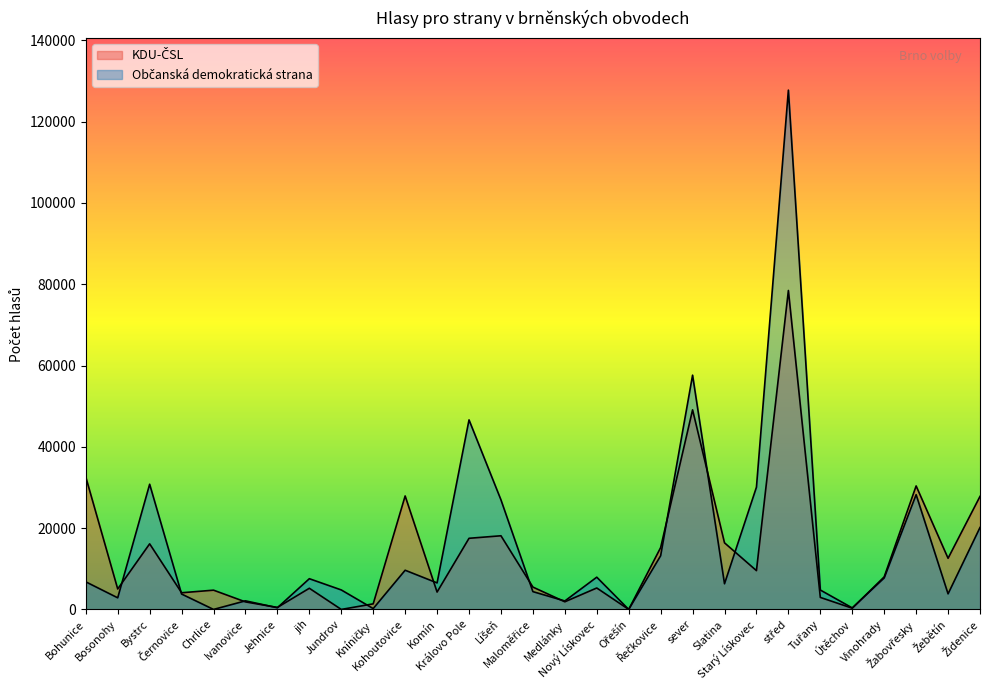

At which category does Občanská demokratická strana reach its first local valley?

Bosonohy